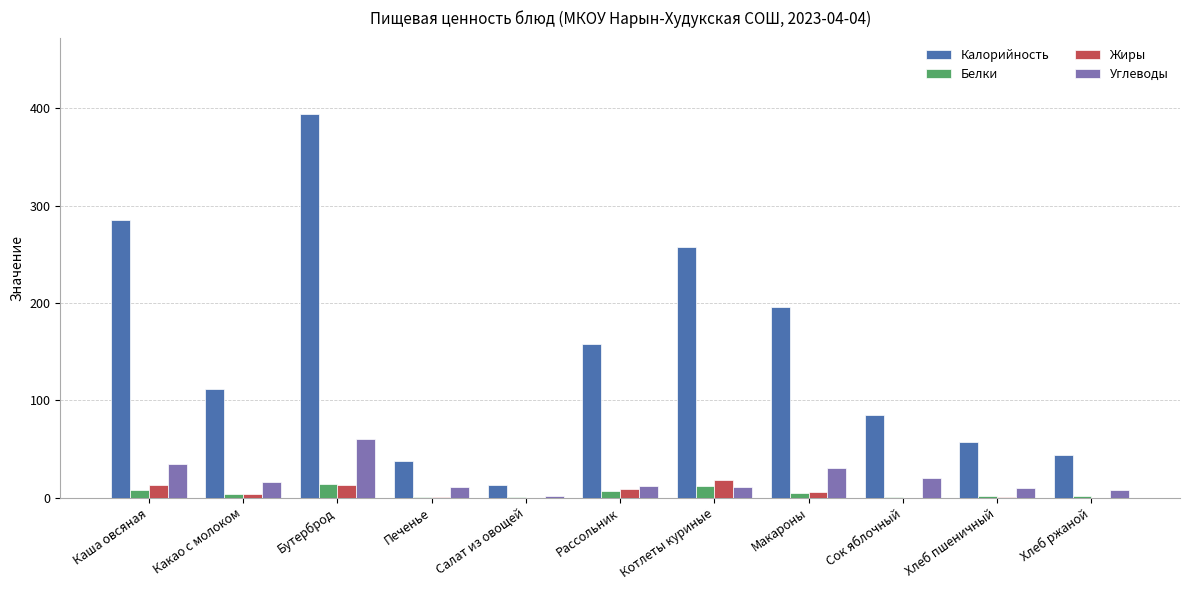

Which series changed the most between Какао с молоком and Макароны?

Калорийность